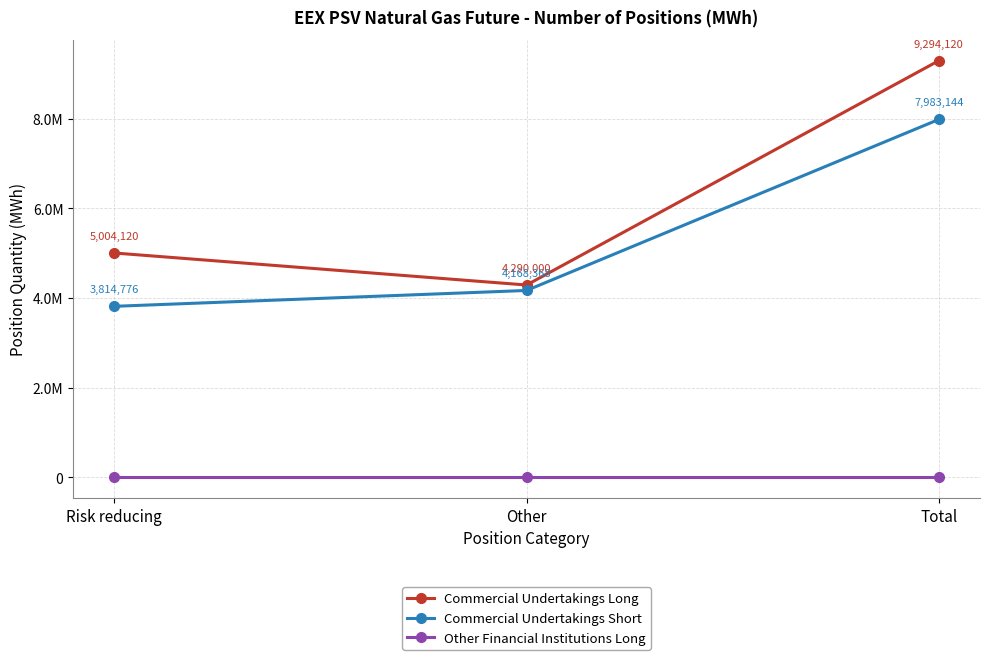

What is the label of the 1st point from the right?

Total